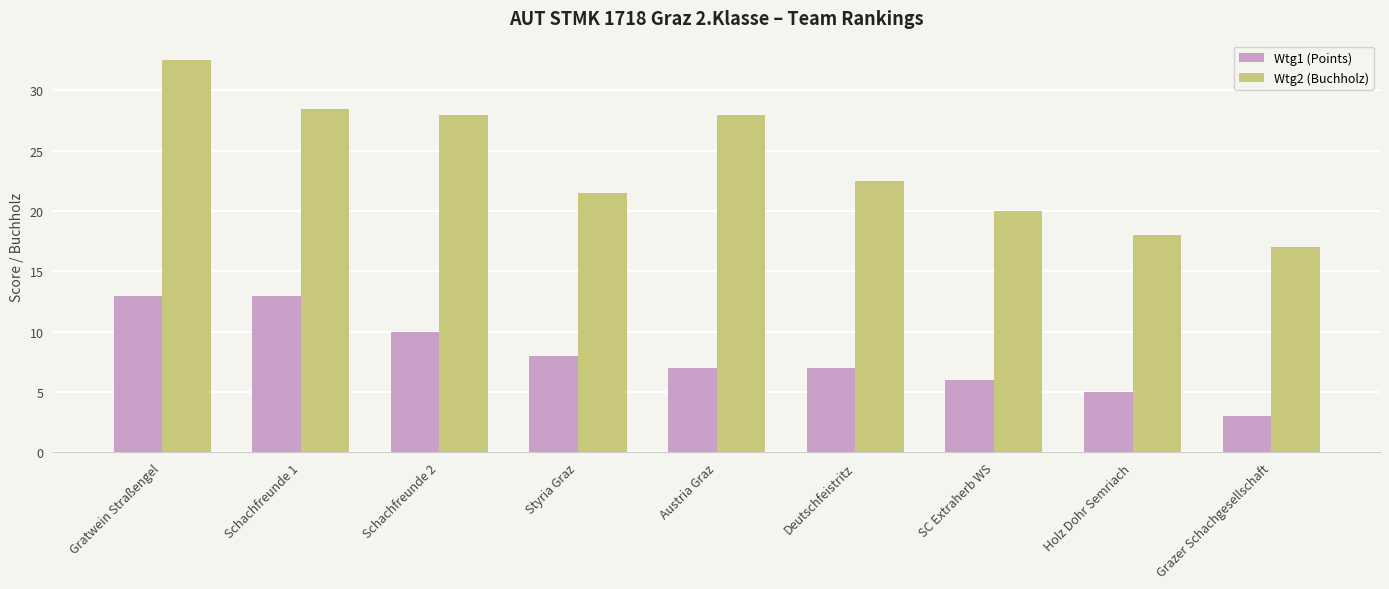

What position from the right is Schachfreunde 2?

7